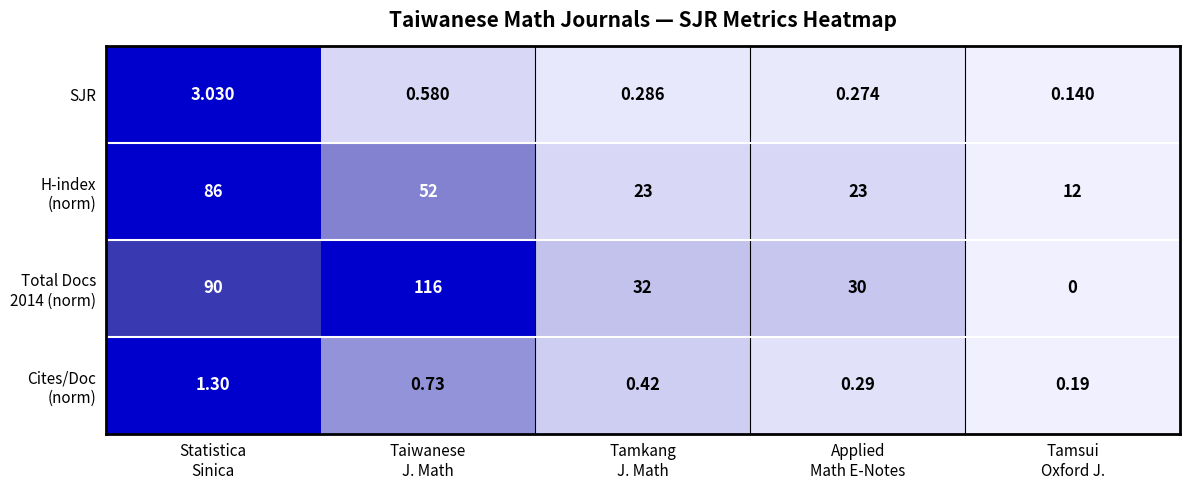

How many distinct data groups are displayed?

4